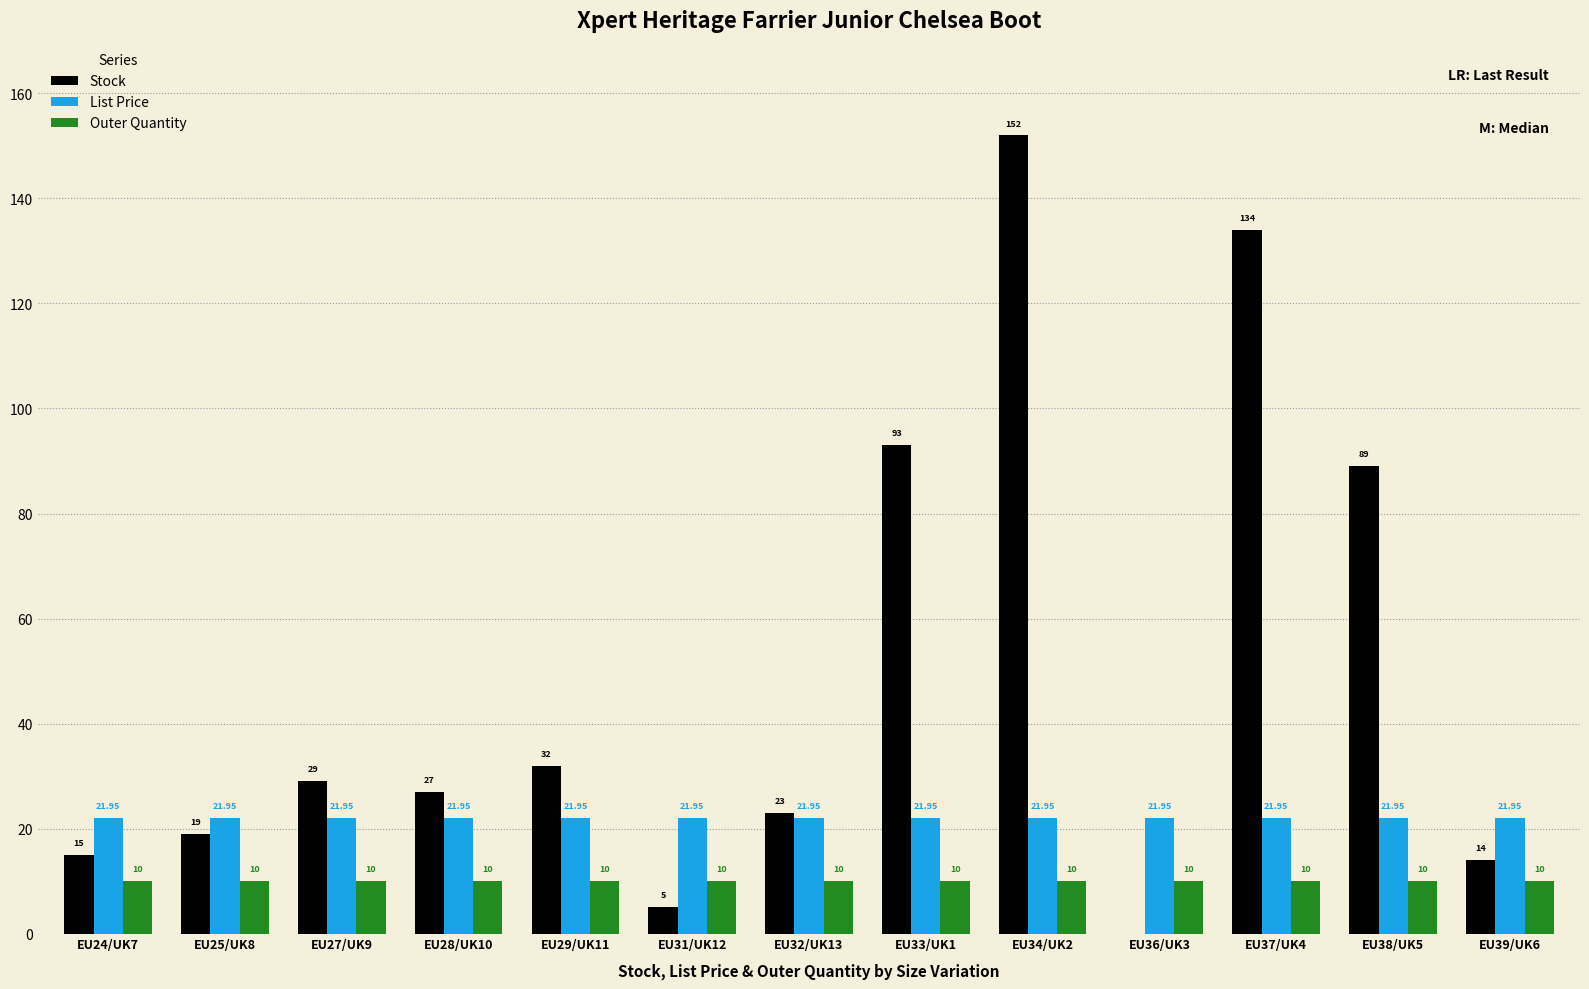

How many categories are shown in the chart?

13